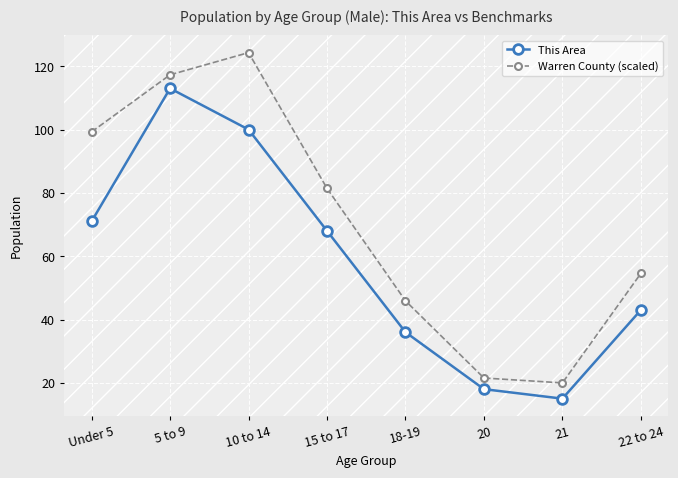

What is the label of the 7th point from the left?

21